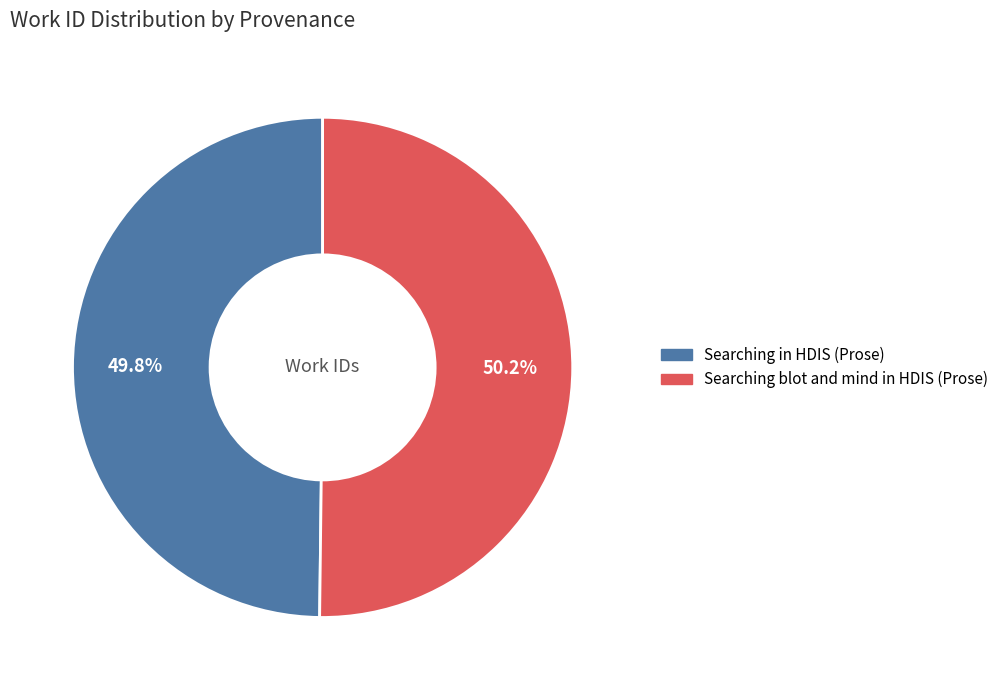

What percentage is the Searching blot and mind in HDIS (Prose) slice, to the nearest percent?

50%